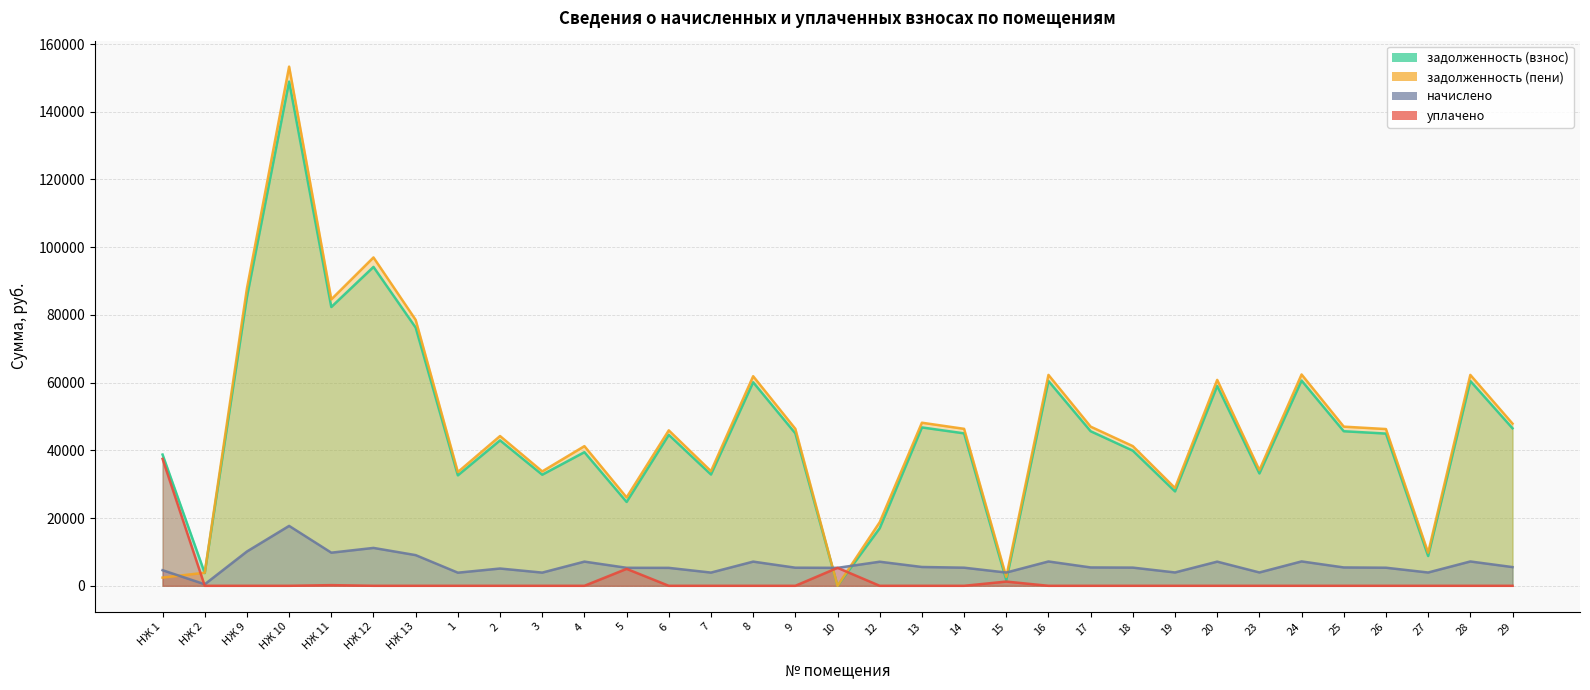

At how many categories does at least one series exceed 17292?

29